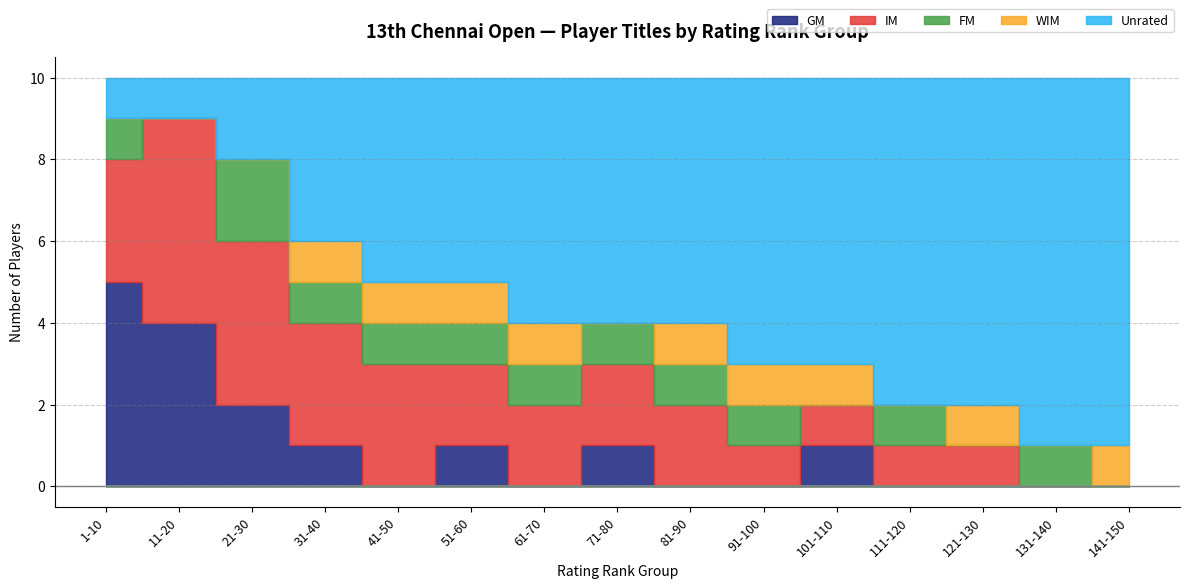

How many interior local peaks does the FM series have?

3